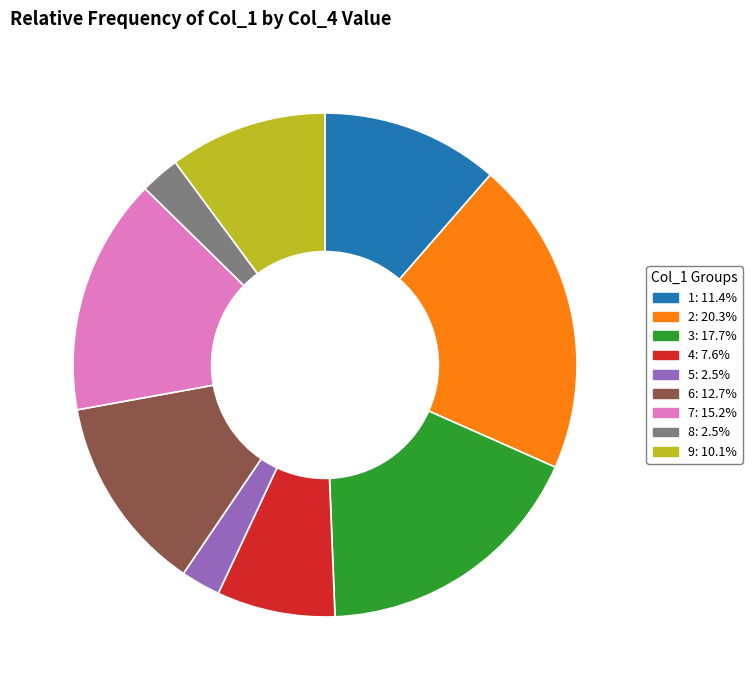

Count the number of slices in the pie.

9